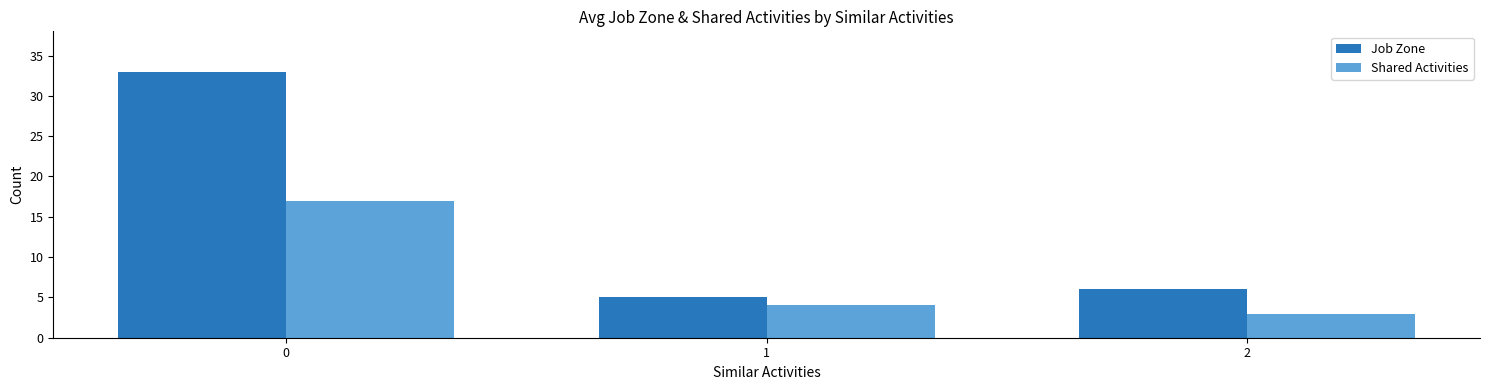

What is the total value across all series at 1?

9